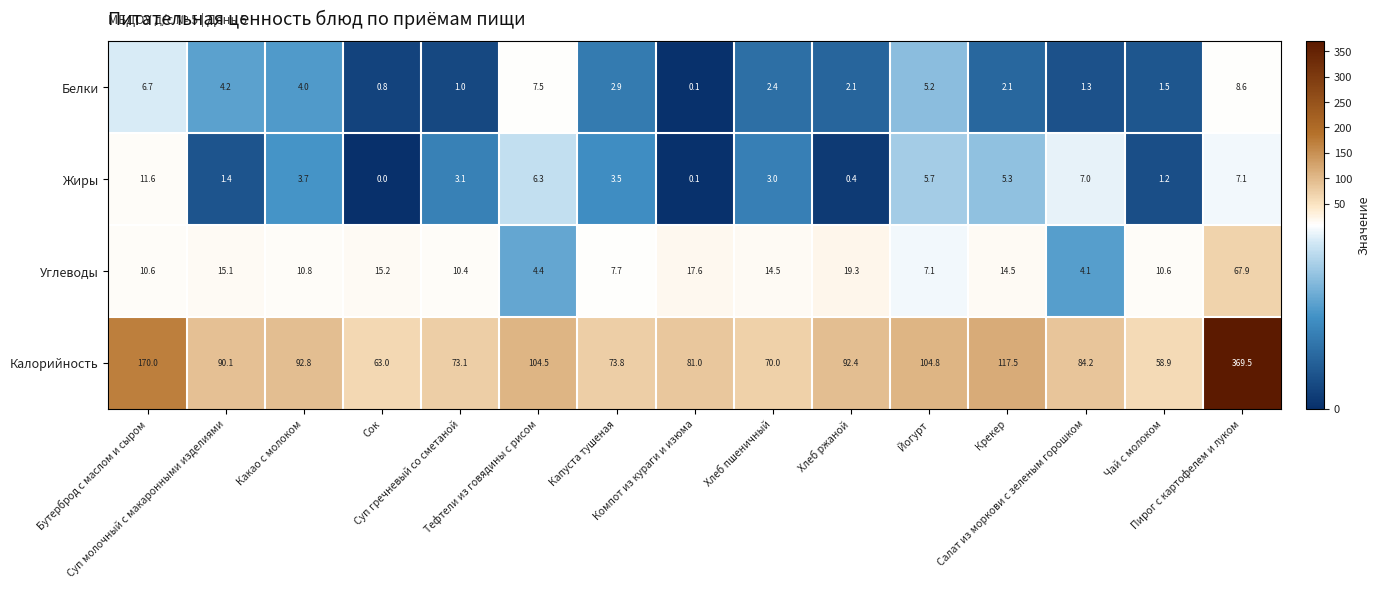

What is the difference between the second highest and minimum values in the Углеводы series?

15.2